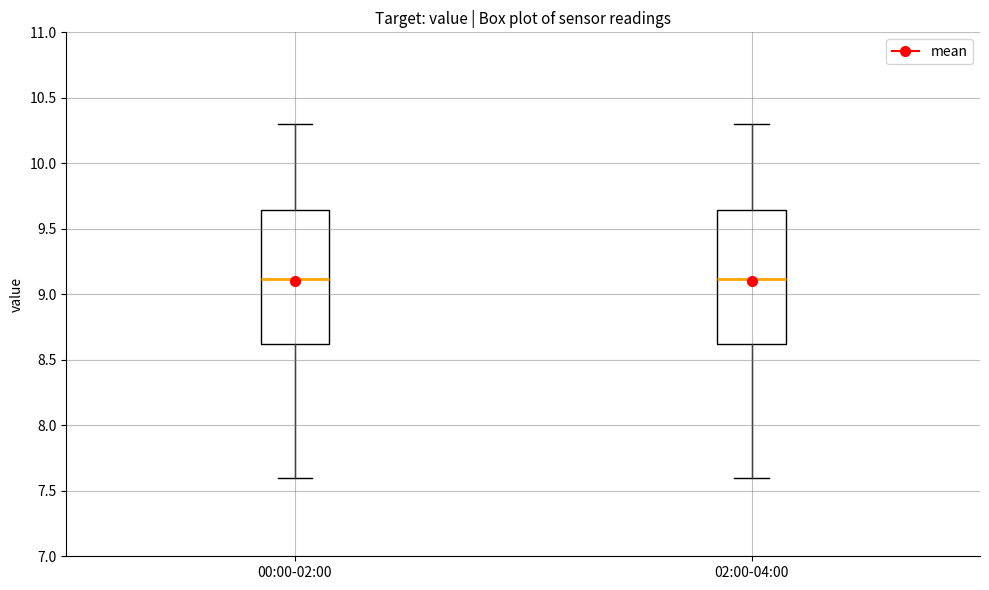

Reading left to right, read every box against the y-axis: the position of its median line, the range the box covers, and the ends of its whiskers. The values are not printed on the chart, so give them approximately, as read against the axis.

00:00-02:00: median 9.10, box 8.60 to 9.65, whiskers 7.60 to 10.30
02:00-04:00: median 9.10, box 8.60 to 9.65, whiskers 7.60 to 10.30